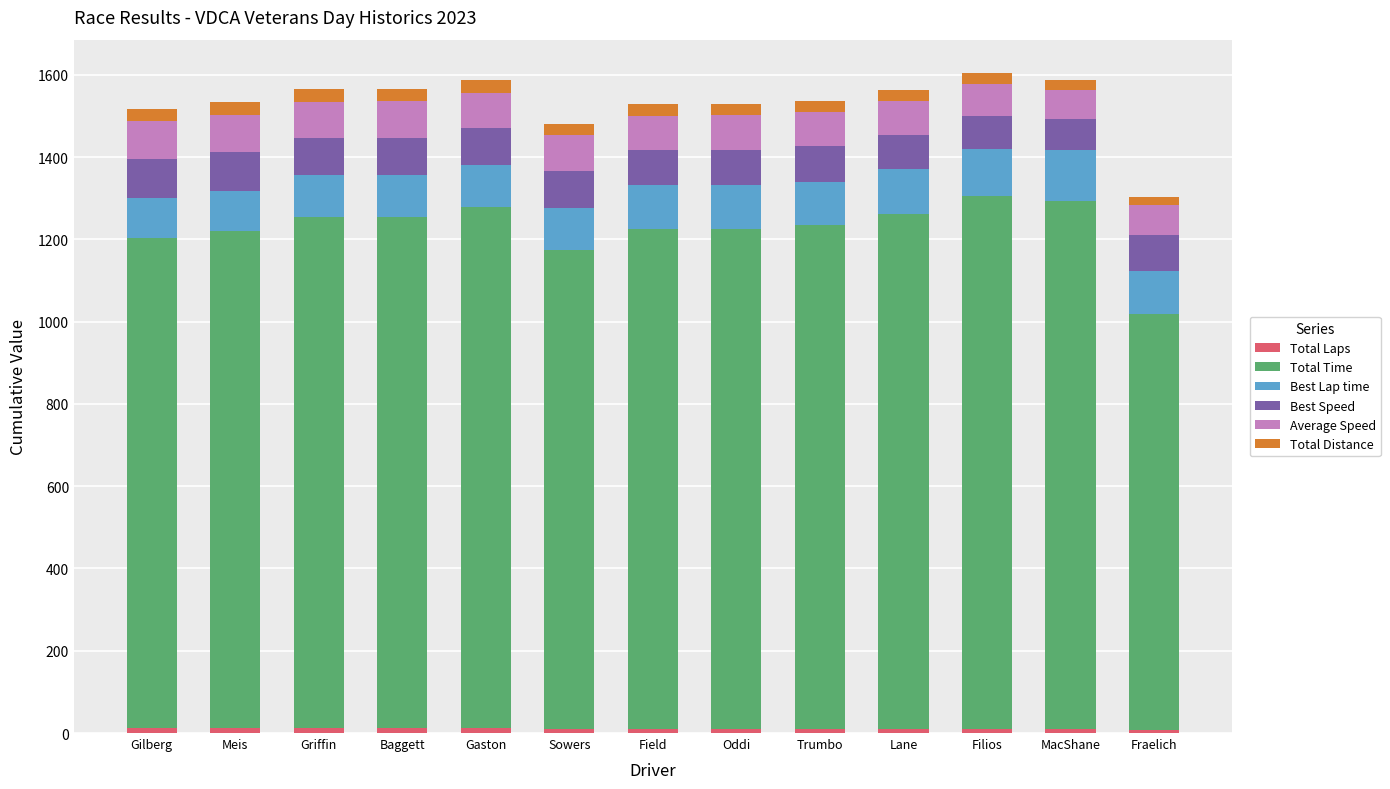

Are the bars grouped side by side (vs. stacked)?

No